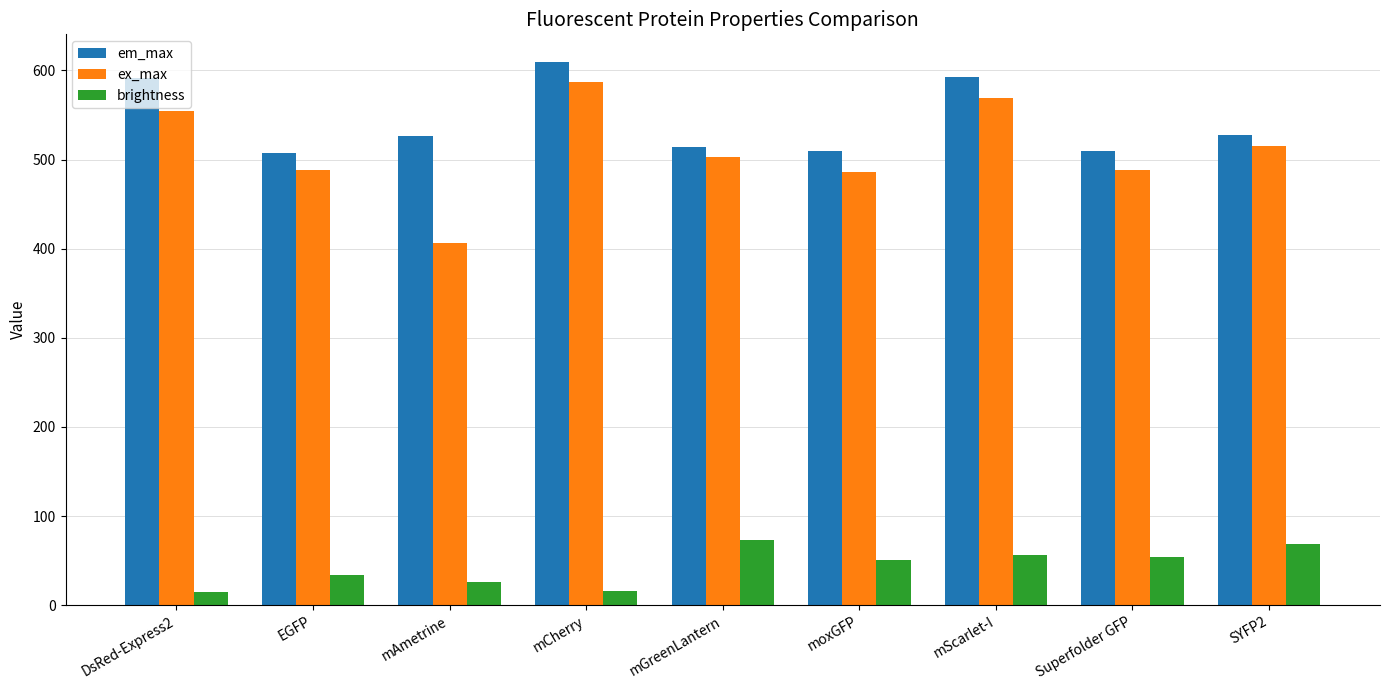

The em_max series shows 593.0 at mScarlet-I. True or false?

True